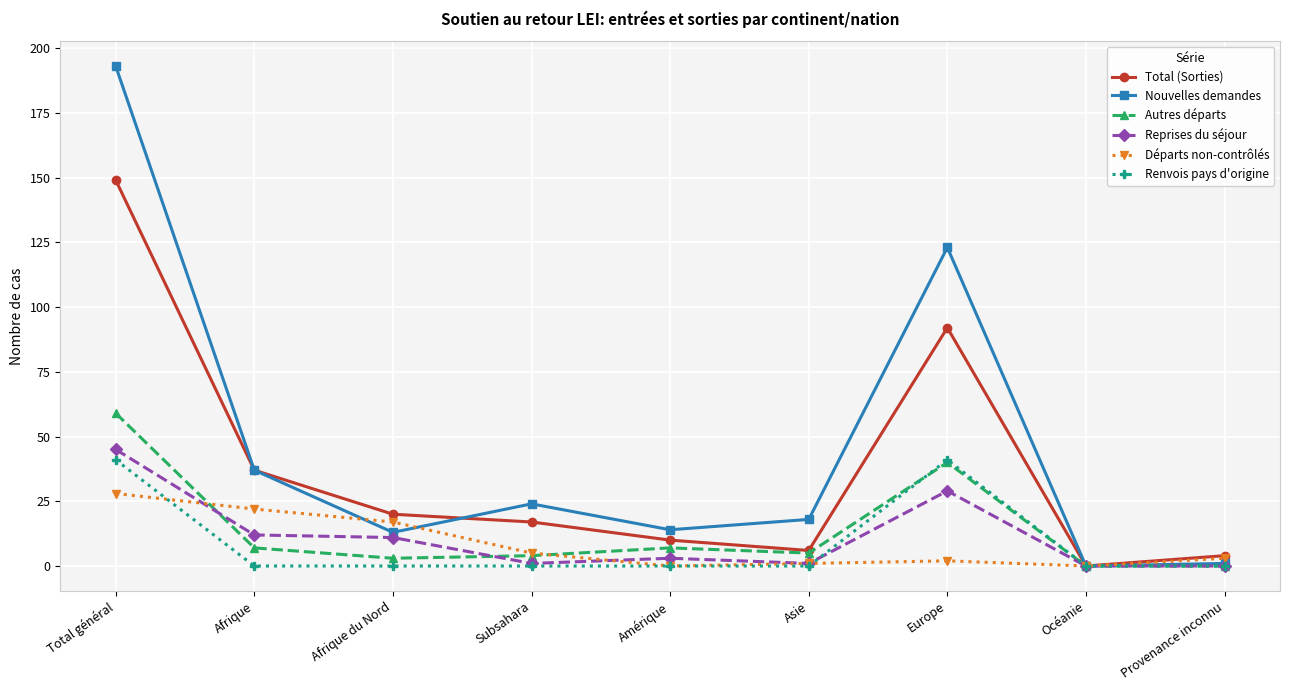

True or false: Nouvelles demandes and Total (Sorties) cross at least once.

True